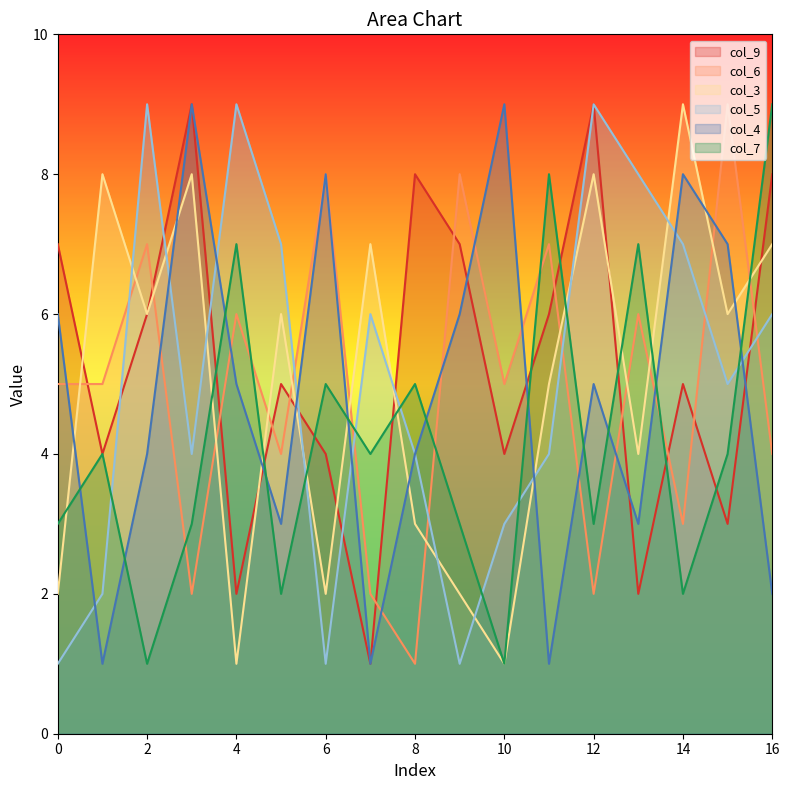

Which category has the highest value across all series?

5